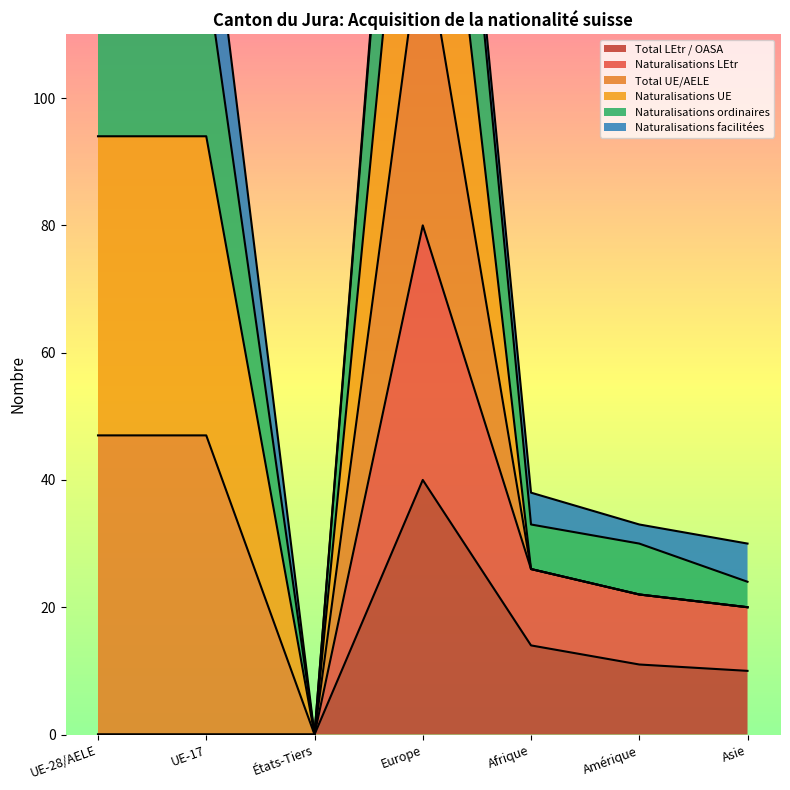

How many lines are shown in the chart?

3